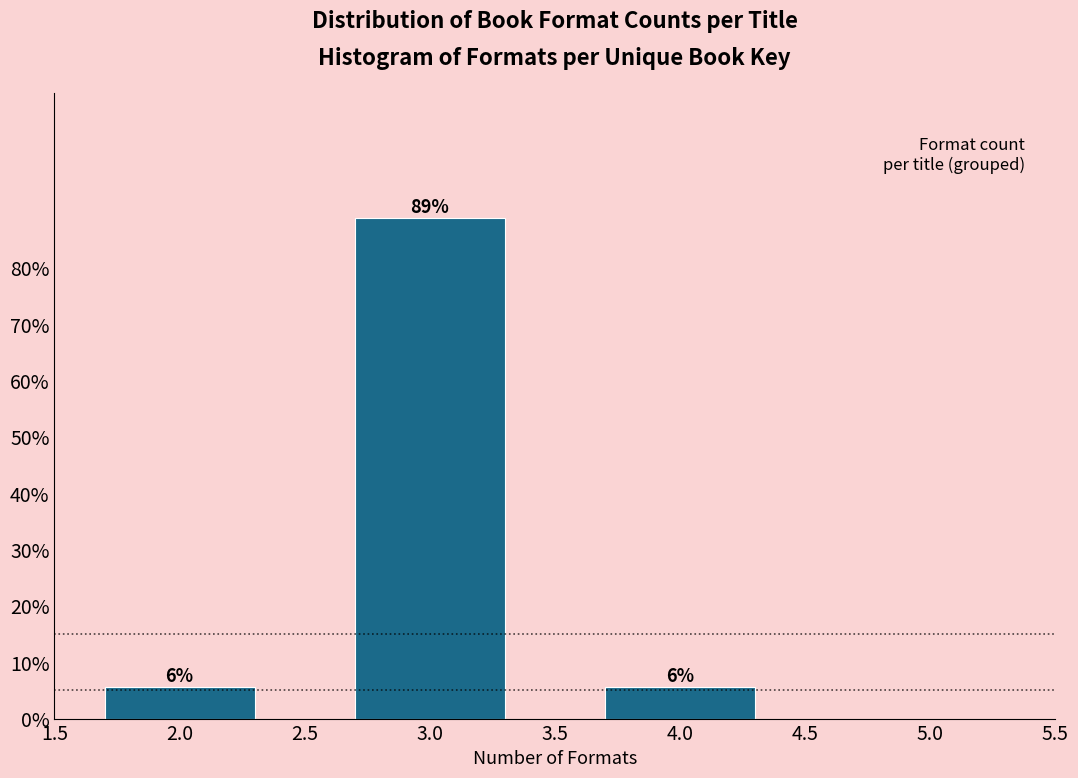

How many bars are there in total?

3